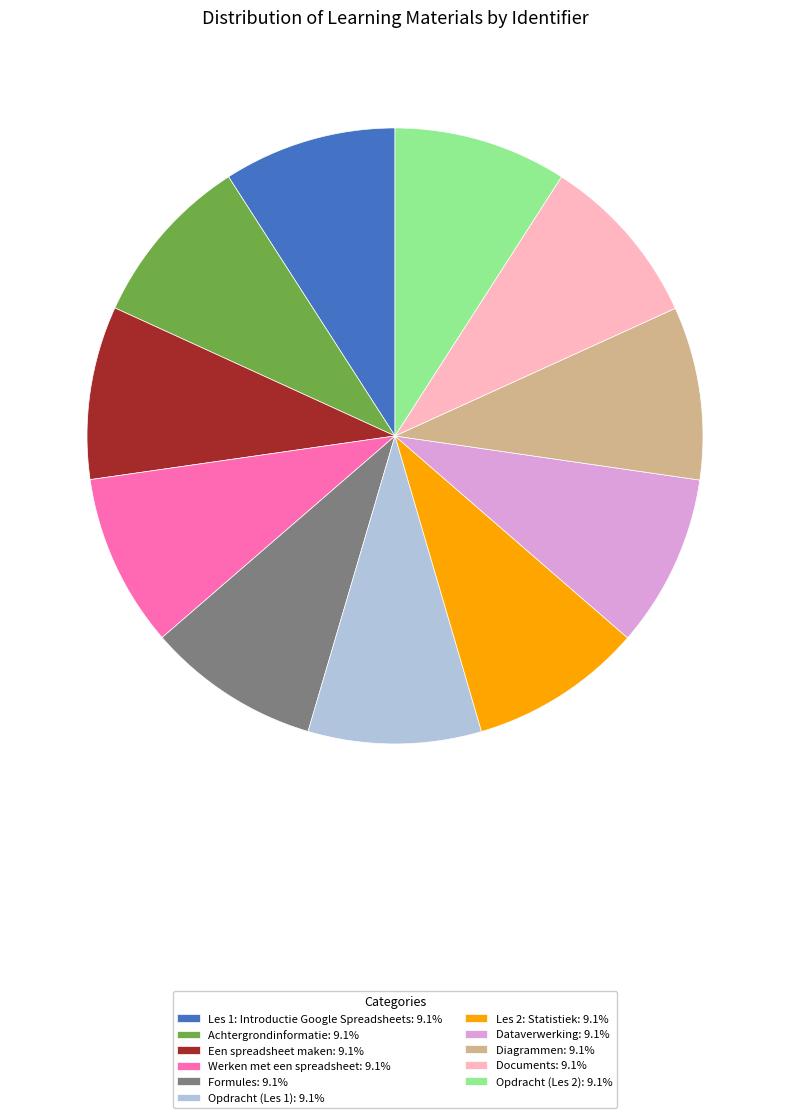

True or false: Werken met een spreadsheet accounts for 24% of the total.

False